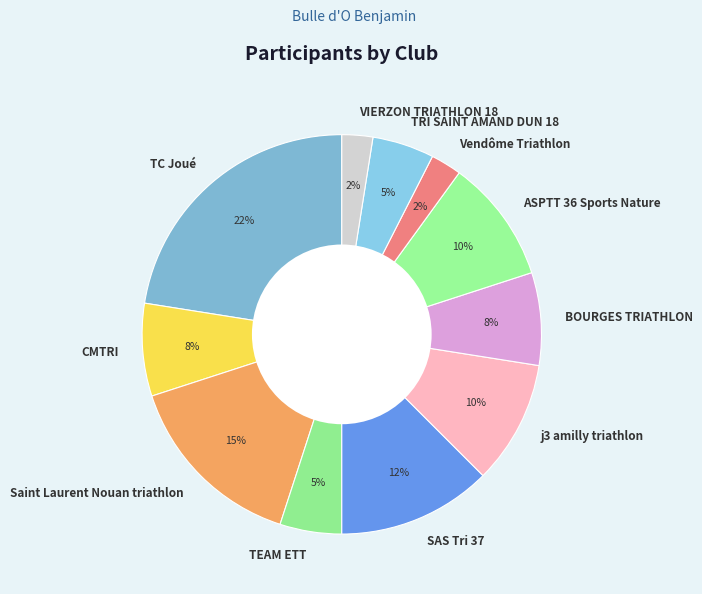

Do TC Joué and Saint Laurent Nouan triathlon together represent more than half of the pie?

No